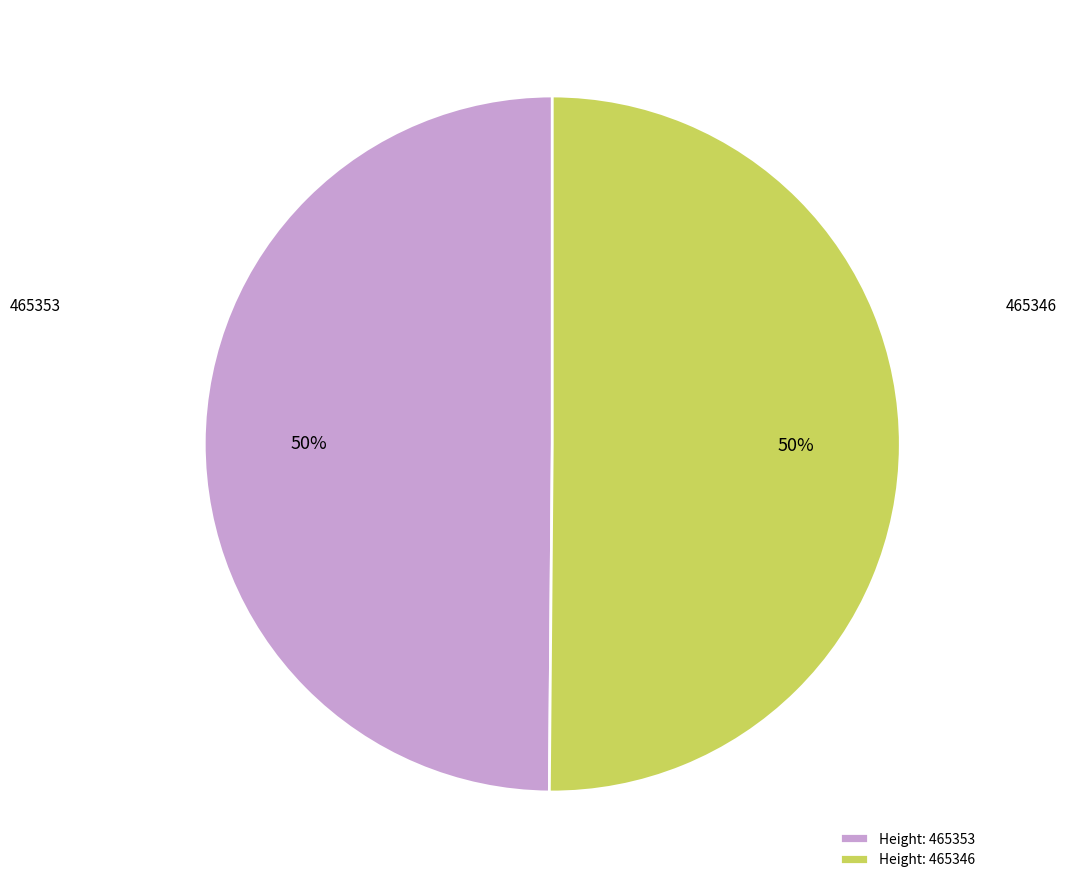

How many segments does this pie chart have?

2